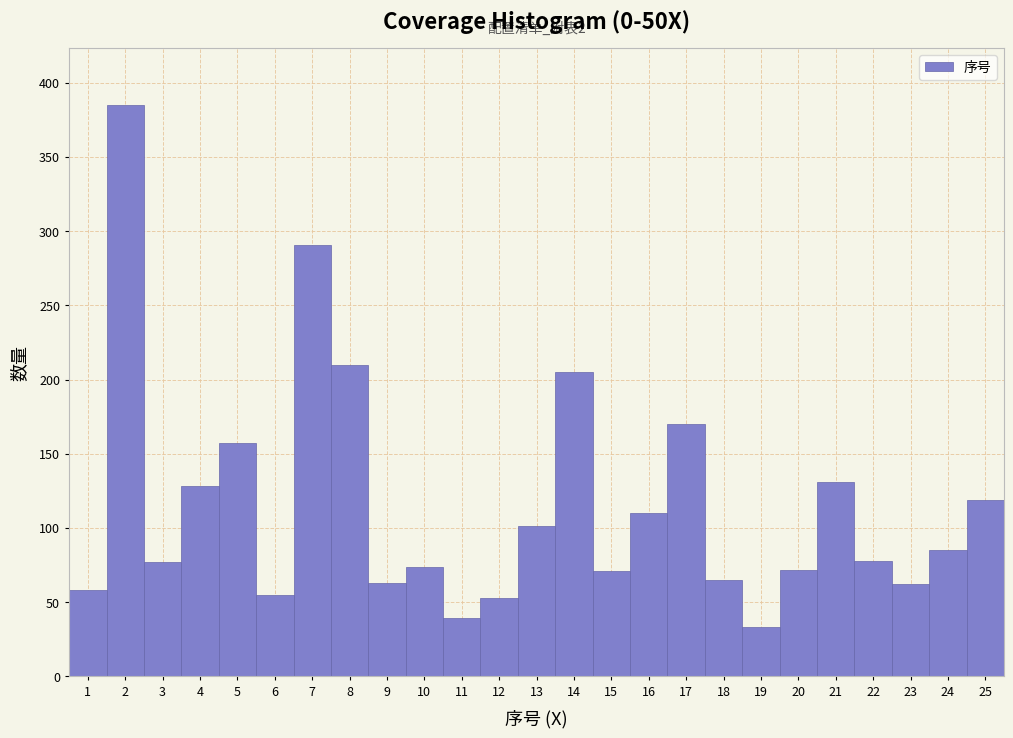

Which range on the x-axis has the tallest bar?

1.5 to 2.5